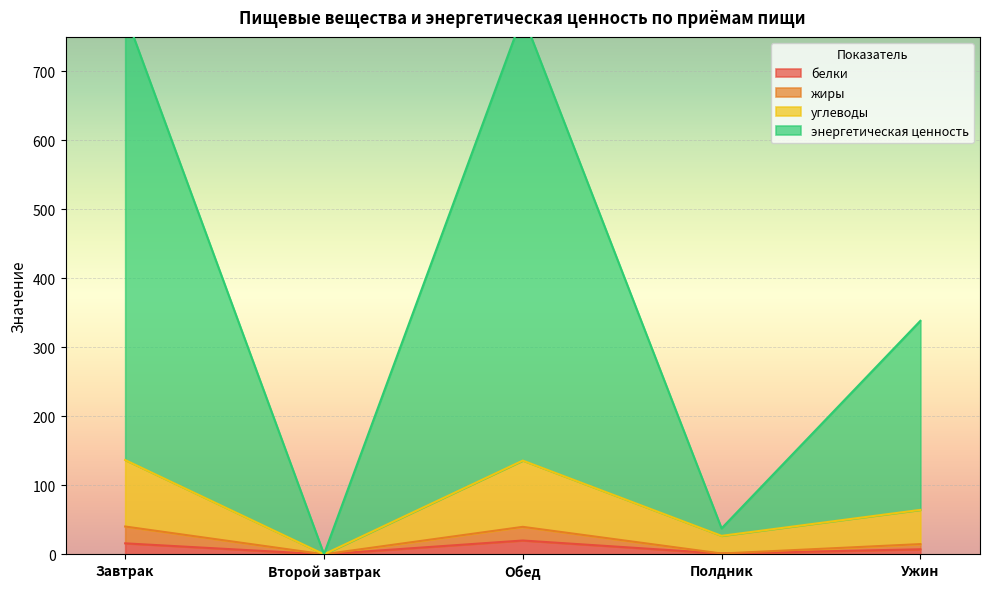

What is the average value of the энергетическая ценность series?

388.3